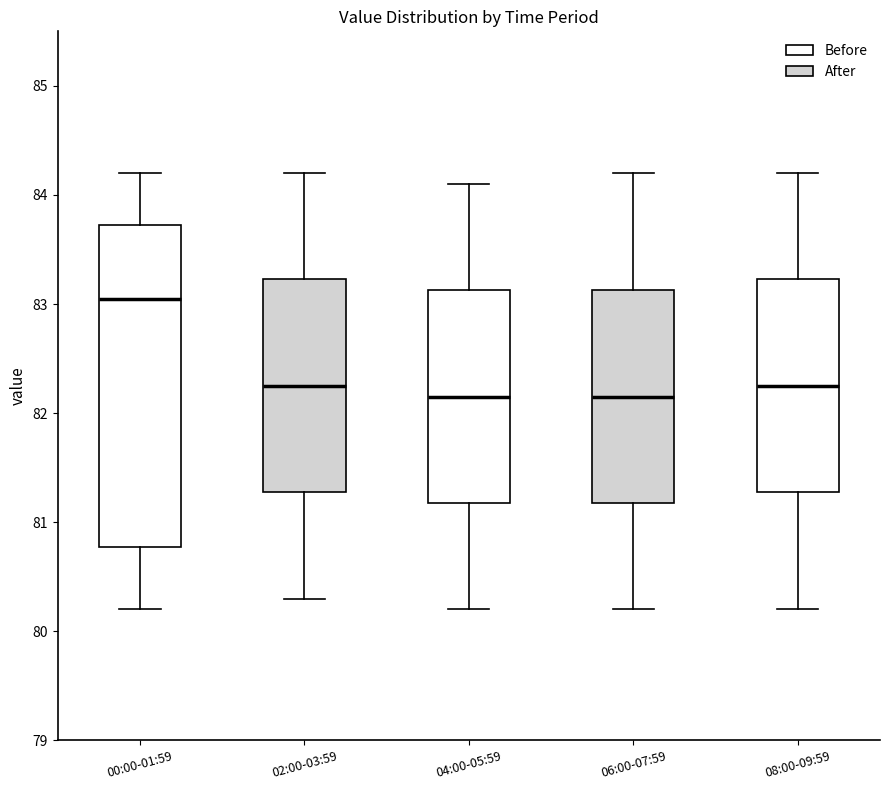

Reading left to right, transcribe this box plot: for each box, give where its median line is, the range the box spans, and where its two whiskers end, as read against the y-axis. The values are not printed on the chart, so give them approximately, as read against the axis.

00:00-01:59: median 83.1, box 80.8 to 83.7, whiskers 80.2 to 84.2
02:00-03:59: median 82.3, box 81.3 to 83.2, whiskers 80.3 to 84.2
04:00-05:59: median 82.2, box 81.2 to 83.1, whiskers 80.2 to 84.1
06:00-07:59: median 82.2, box 81.2 to 83.1, whiskers 80.2 to 84.2
08:00-09:59: median 82.3, box 81.3 to 83.2, whiskers 80.2 to 84.2